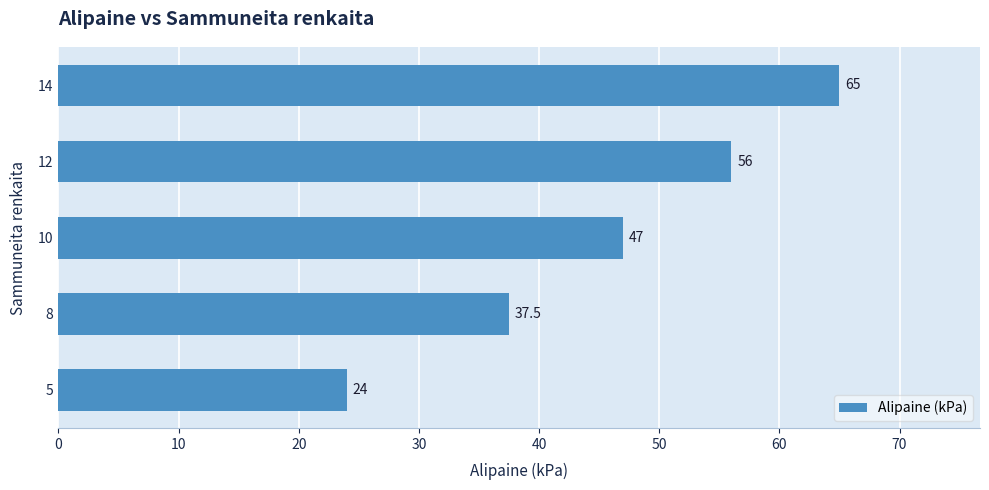

Reading bottom to top, list all the values displayed in this chart.

24.0	37.5	47.0	56.0	65.0